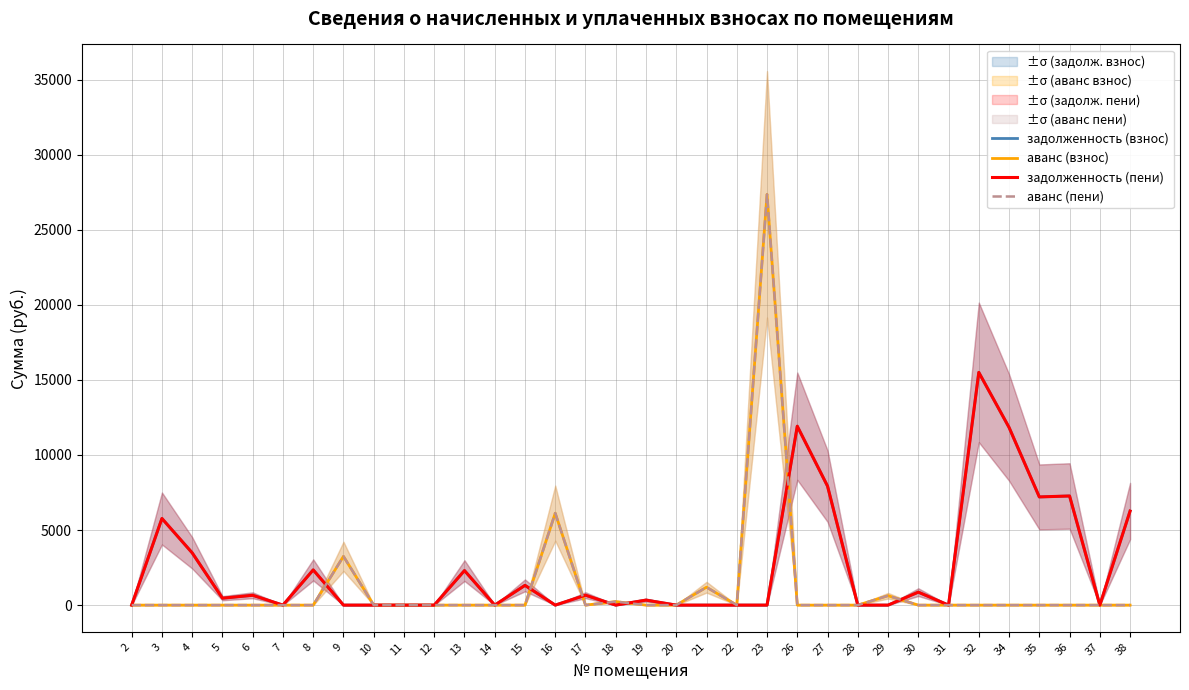

Where is the first local minimum for задолженность (взнос)?

5